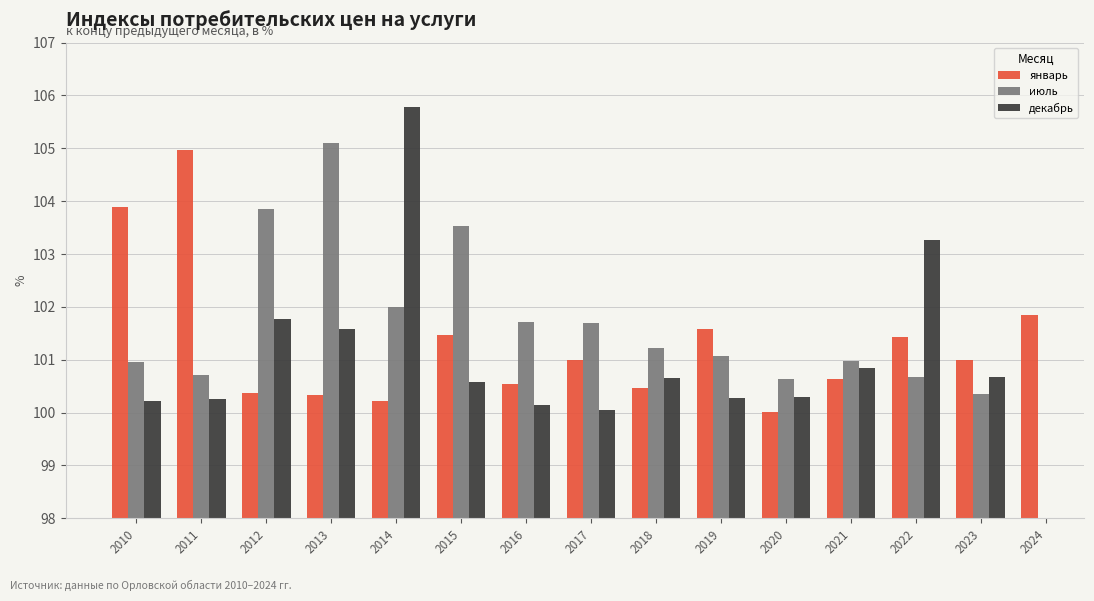

What is the difference between the maximum and minimum values in the декабрь series?

5.7